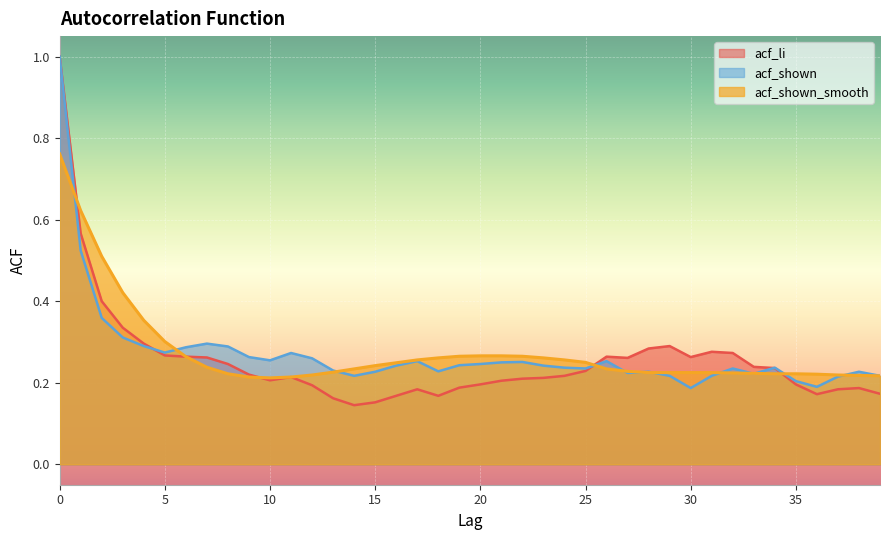

Which series changed the most between 27 and 28?

acf_li